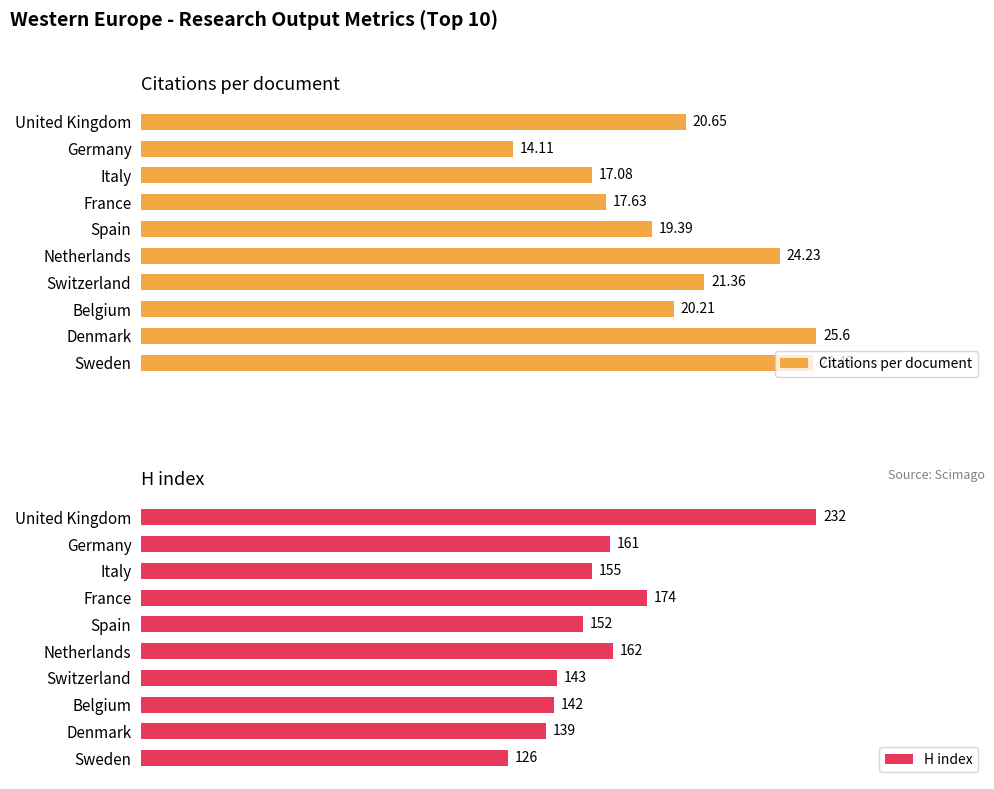

What is the difference between the second highest and second lowest values in the Citations per document series?

8.4